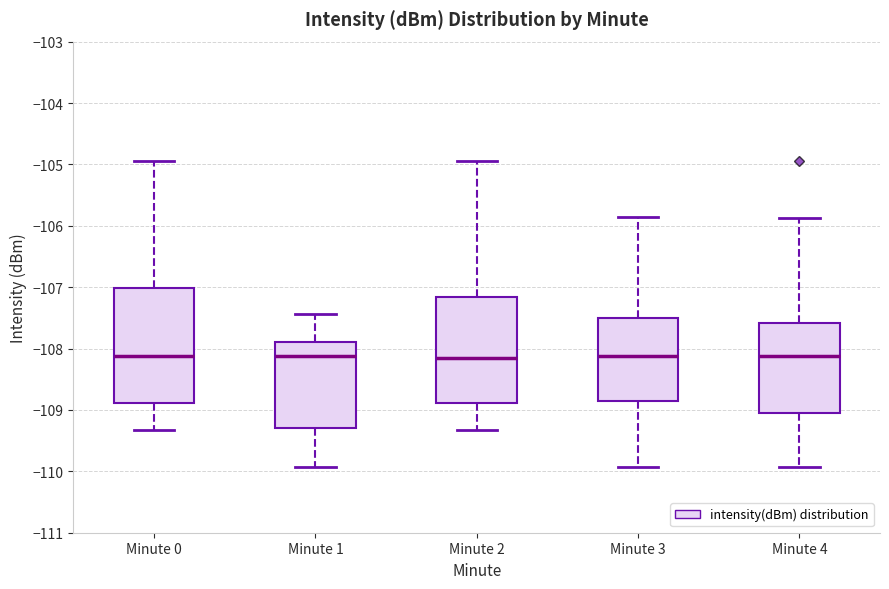

Comparing the boxes themselves (not the whiskers), which one is the tallest?

Minute 0